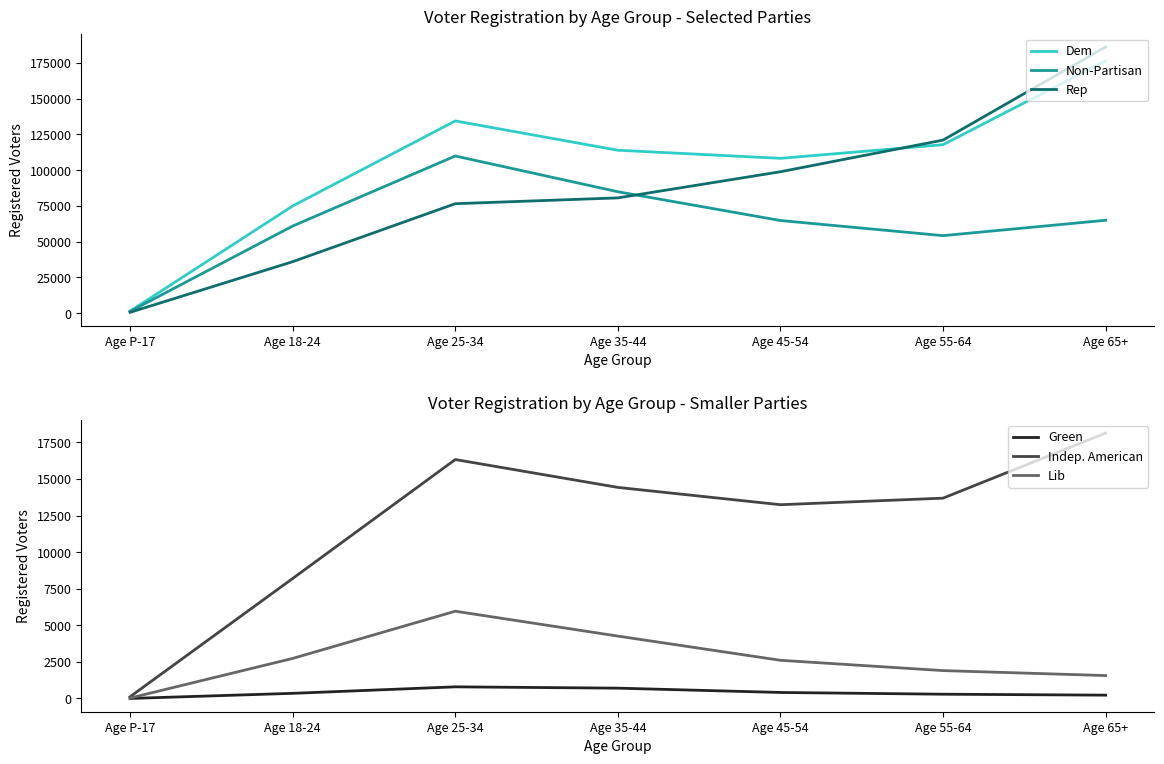

Reading left to right, what are all the values shown in this chart?

Dem: Age P-17=1347	Age 18-24=74920	Age 25-34=134384	Age 35-44=113902	Age 45-54=108234	Age 55-64=117783	Age 65+=176344
Non-Partisan: Age P-17=1188	Age 18-24=60889	Age 25-34=109873	Age 35-44=84871	Age 45-54=64746	Age 55-64=54175	Age 65+=64942
Rep: Age P-17=550	Age 18-24=35962	Age 25-34=76511	Age 35-44=80584	Age 45-54=98857	Age 55-64=120989	Age 65+=186128
Green: Age P-17=1	Age 18-24=351	Age 25-34=794	Age 35-44=705	Age 45-54=410	Age 55-64=291	Age 65+=227
Indep. American: Age P-17=118	Age 18-24=8198	Age 25-34=16327	Age 35-44=14423	Age 45-54=13240	Age 55-64=13688	Age 65+=18137
Lib: Age P-17=29	Age 18-24=2736	Age 25-34=5962	Age 35-44=4262	Age 45-54=2608	Age 55-64=1904	Age 65+=1565